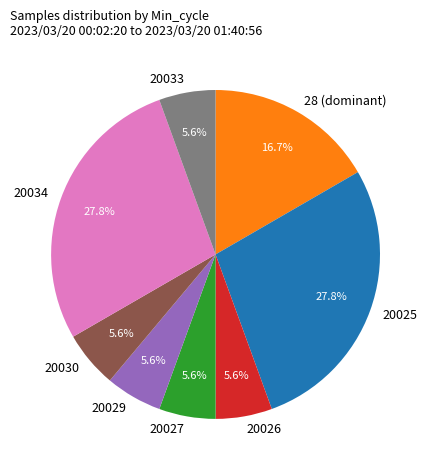

How many segments does this pie chart have?

8